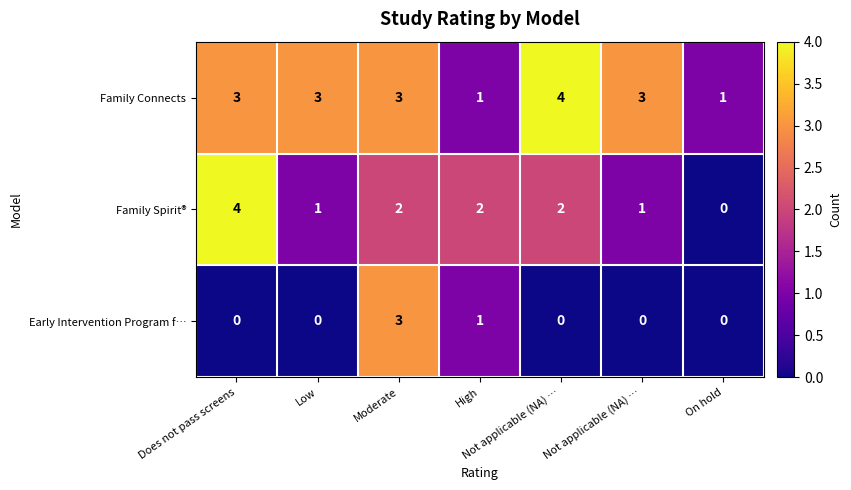

How many data points does each series have?

7